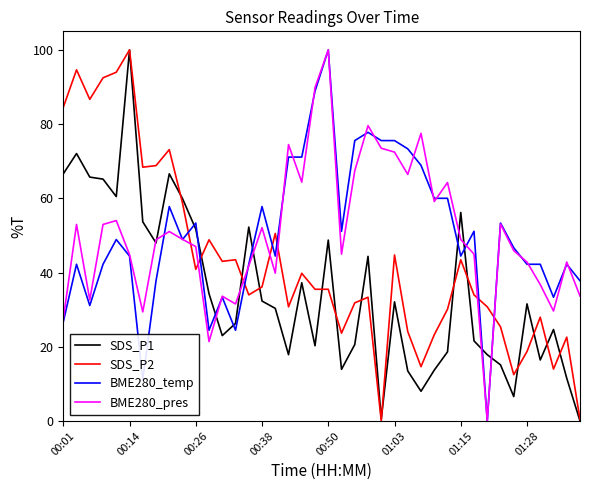

What is the highest value of the BME280_temp series?

100.0